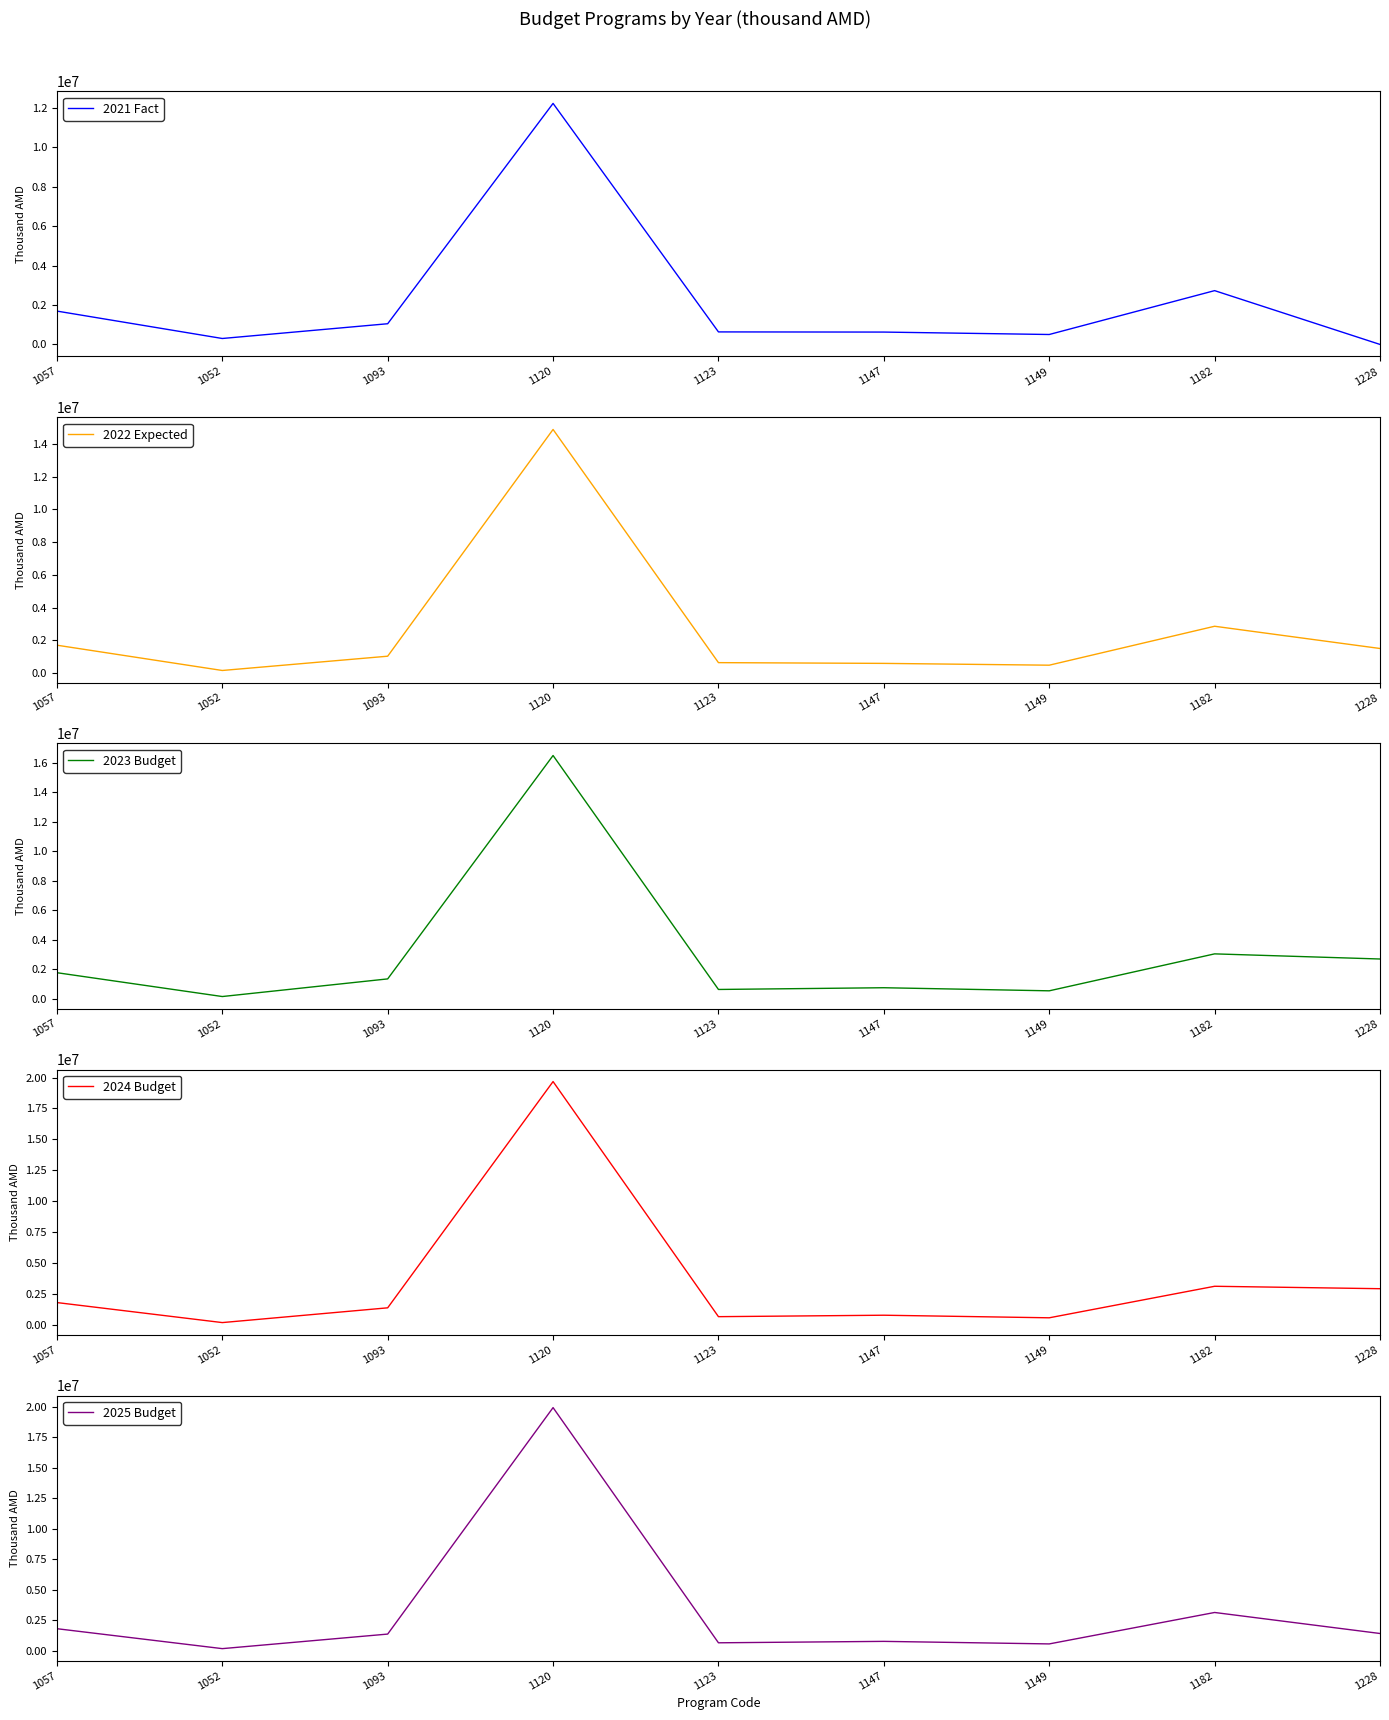

True or false: 2024 Budget and 2022 Expected cross at least once.

False